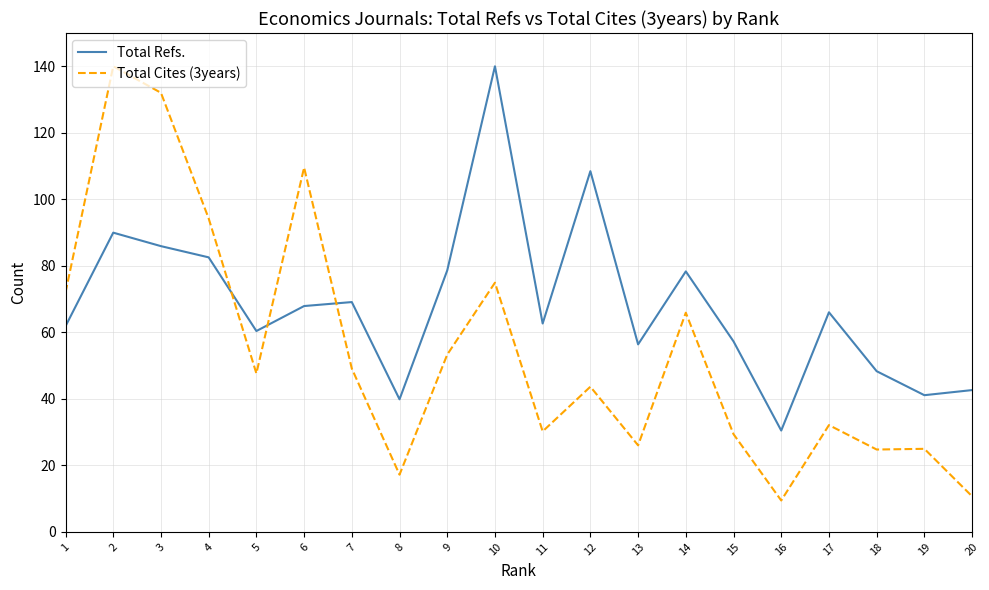

Which series has the largest range (max minus min)?

Total Cites (3years)